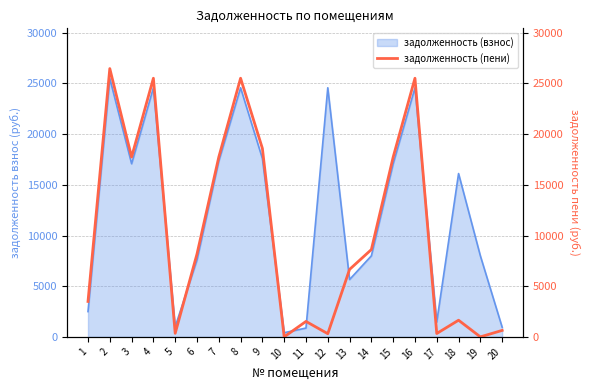

The value at 11 is 742.4. True or false?

False